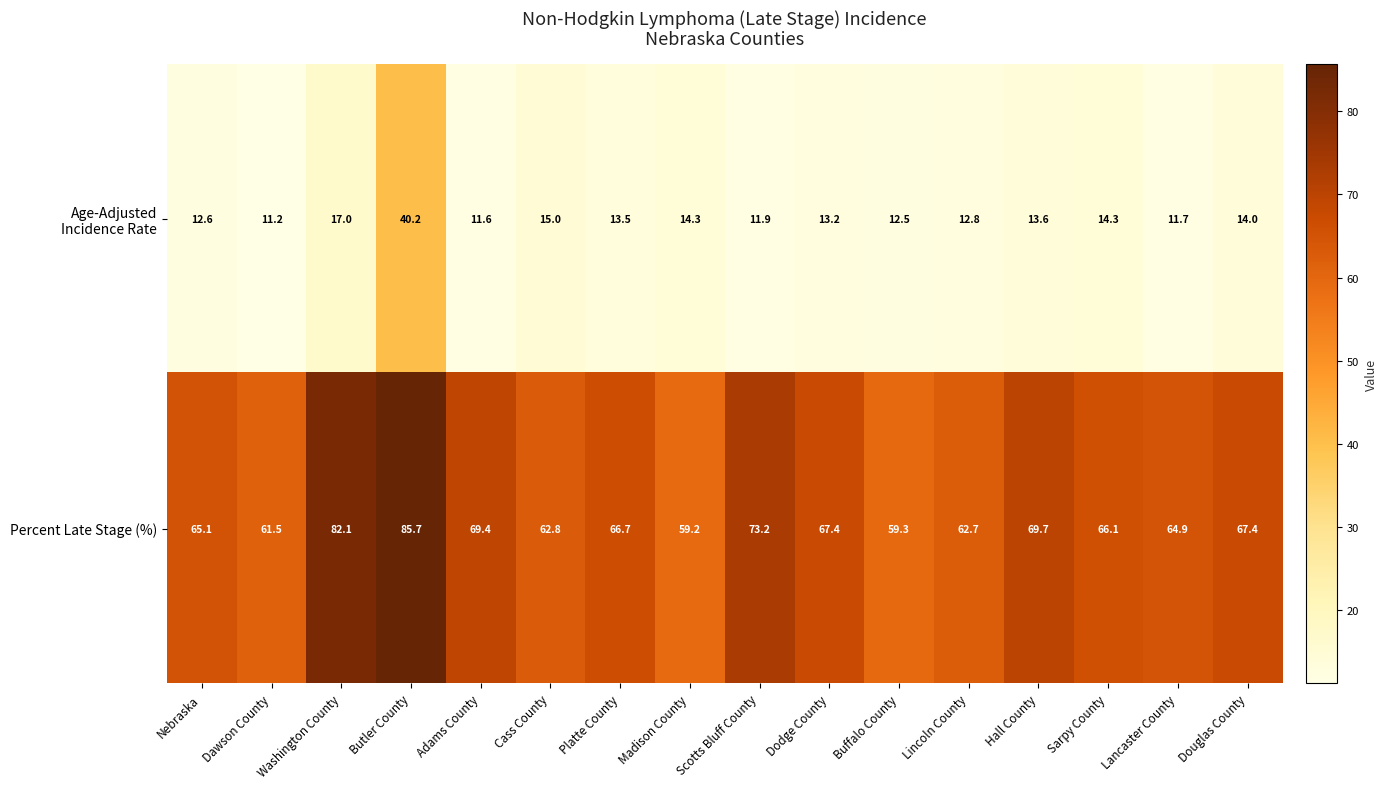

Which category has the highest value in the Percent Late Stage (%) series?

Butler County